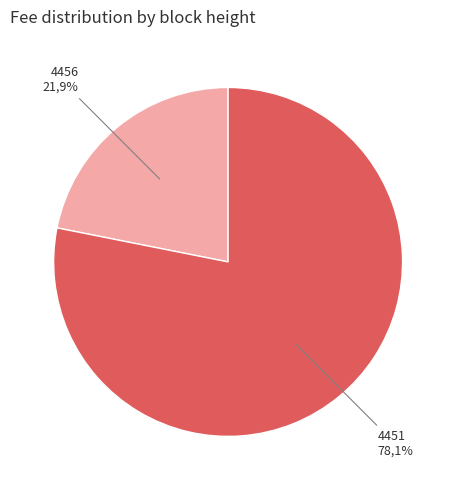

The 4451 slice represents 78% of the pie. True or false?

True